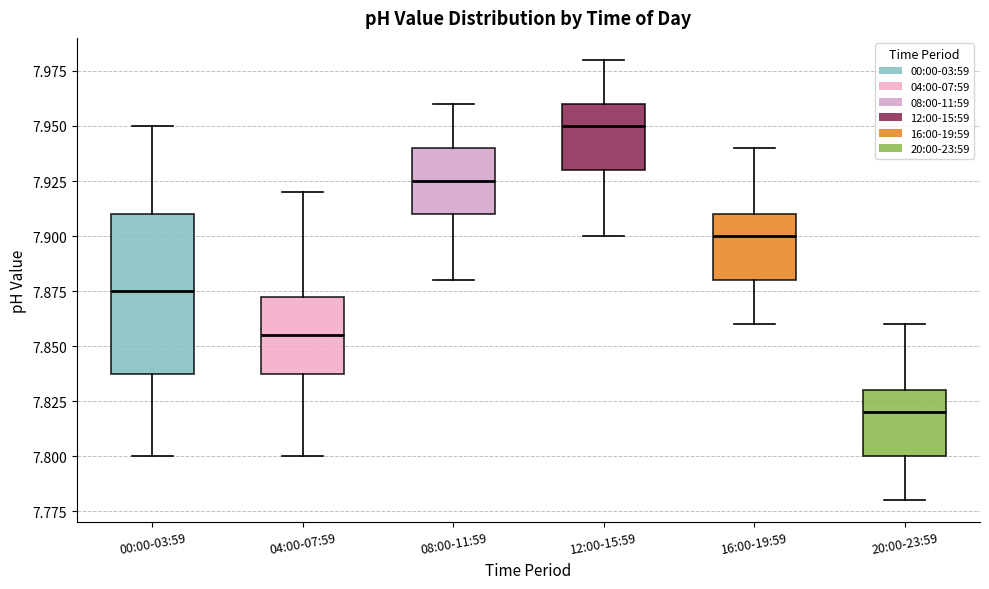

Reading left to right, transcribe this box plot: for each box, give where its median line is, the range the box spans, and where its two whiskers end, as read against the y-axis. The values are not printed on the chart, so give them approximately, as read against the axis.

00:00-03:59: median 7.875, box 7.840 to 7.910, whiskers 7.800 to 7.950
04:00-07:59: median 7.855, box 7.840 to 7.875, whiskers 7.800 to 7.920
08:00-11:59: median 7.925, box 7.910 to 7.940, whiskers 7.880 to 7.960
12:00-15:59: median 7.950, box 7.930 to 7.960, whiskers 7.900 to 7.980
16:00-19:59: median 7.900, box 7.880 to 7.910, whiskers 7.860 to 7.940
20:00-23:59: median 7.820, box 7.800 to 7.830, whiskers 7.780 to 7.860